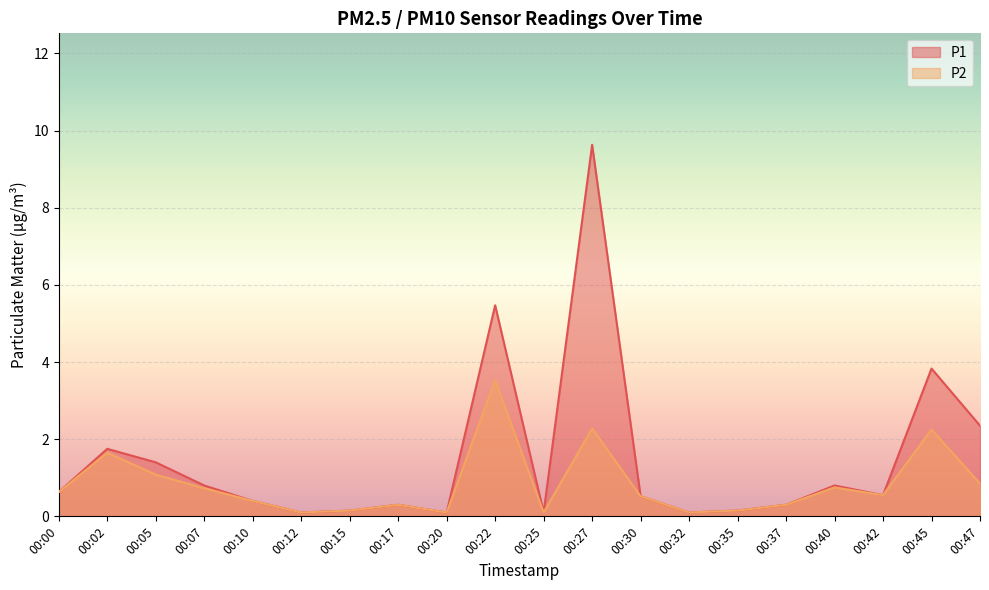

How many categories are shown in the chart?

20